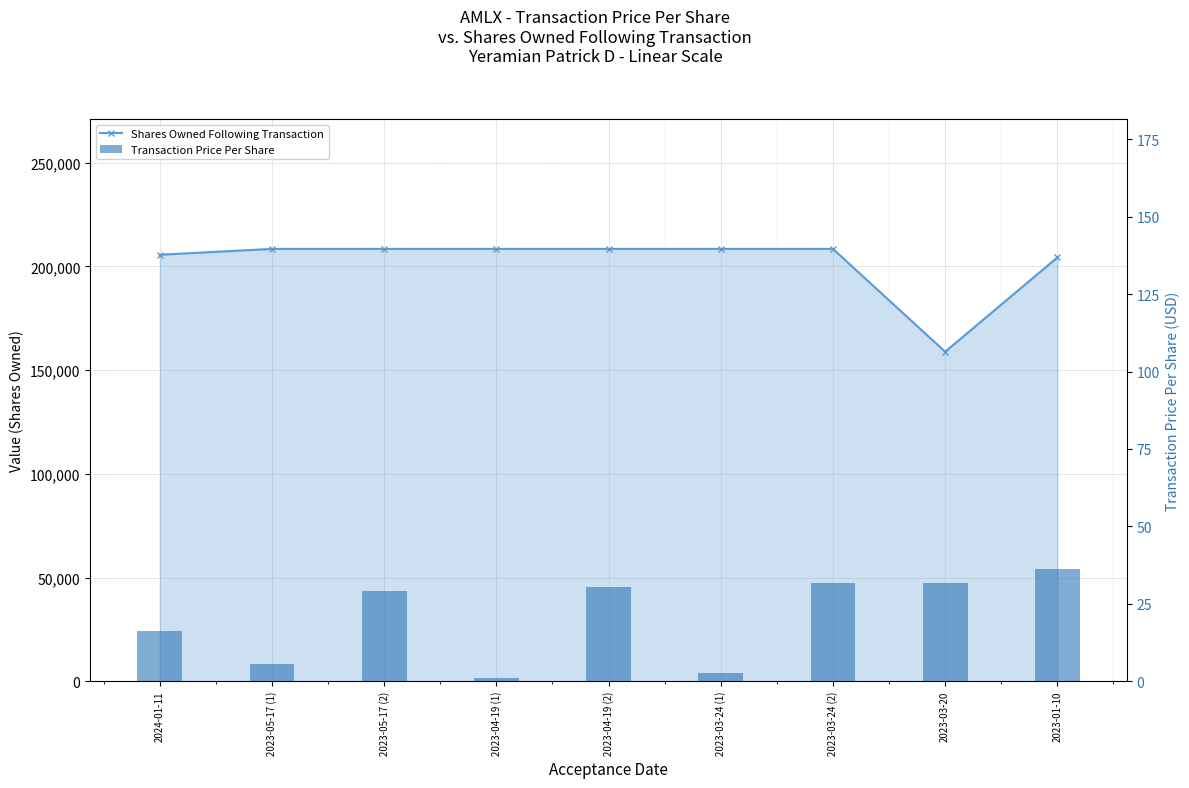

Rank the categories by value from lowest to highest.

2023-04-19 (1), 2023-03-24 (1), 2023-05-17 (1), 2024-01-11, 2023-05-17 (2), 2023-04-19 (2), 2023-03-24 (2), 2023-03-20, 2023-01-10